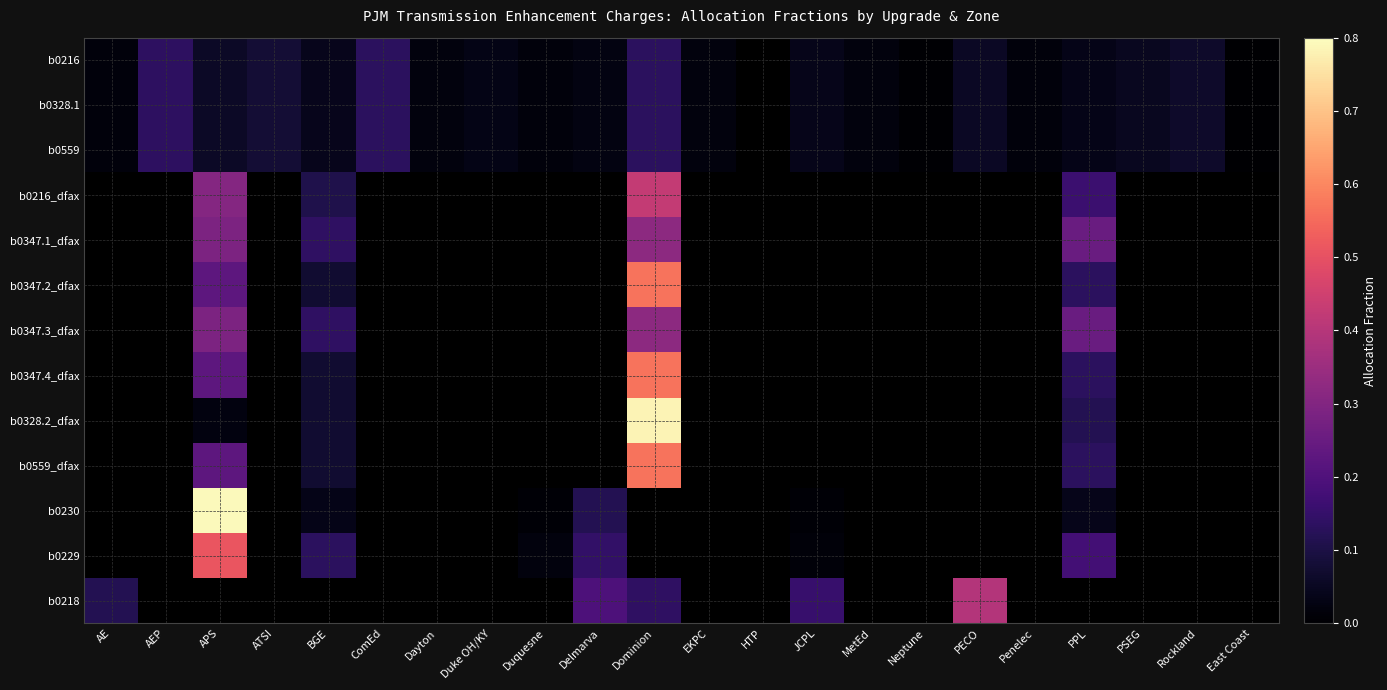

List the labels in order of b0328.1 value, largest first.

AEP, ComEd, Dominion, ATSI, HTP, Rockland, APS, PECO, PSEG, BGE, JCPL, PPL, Duke OH/KY, Delmarva, Dayton, MetEd, EKPC, Penelec, Duquesne, AE, Neptune, East Coast